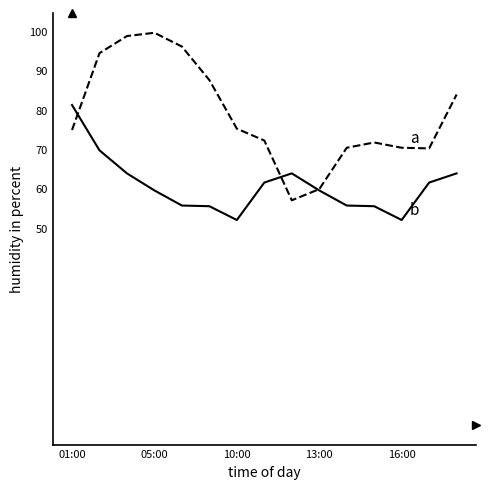

What is the minimum value shown in the chart?

52.0